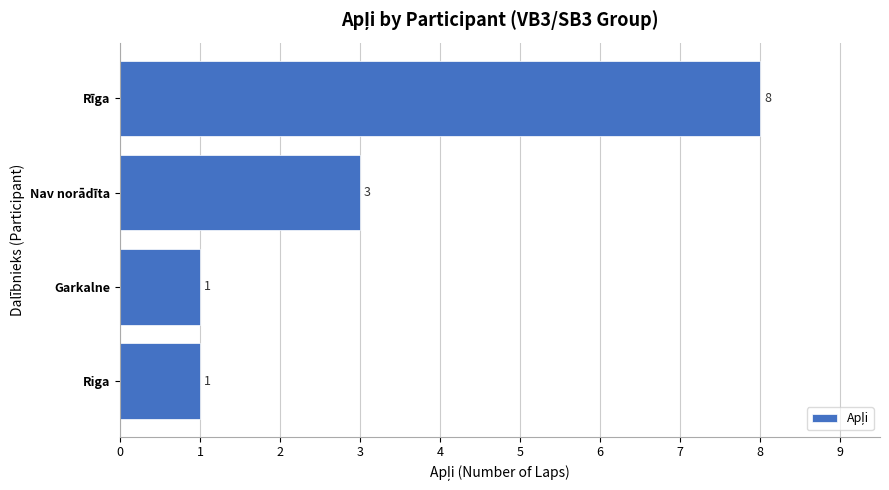

What is the smallest value displayed?

1